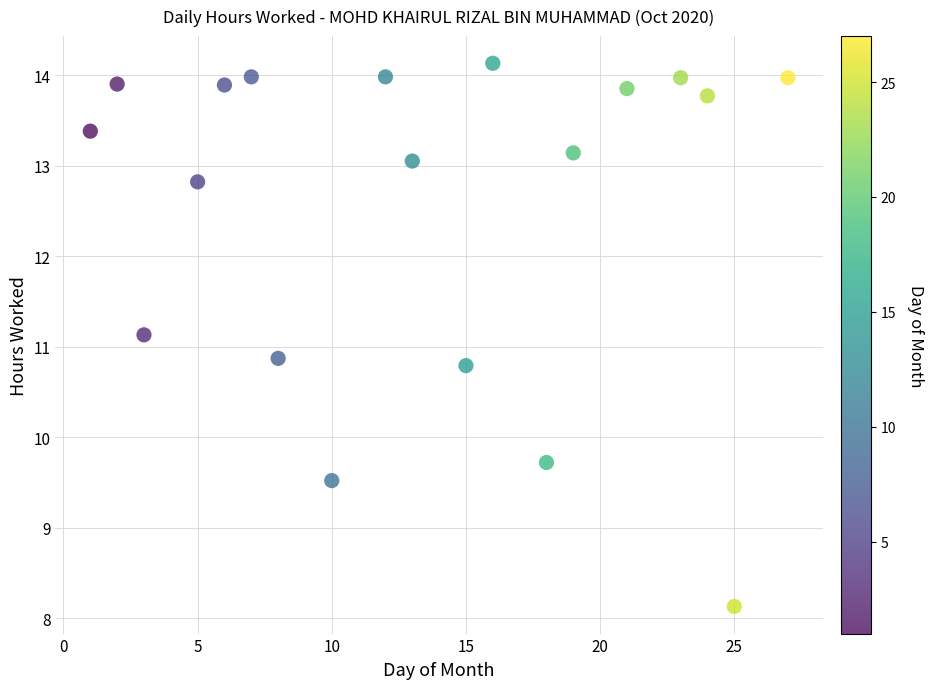

What is the range of Y values (max minus min)?

6.0